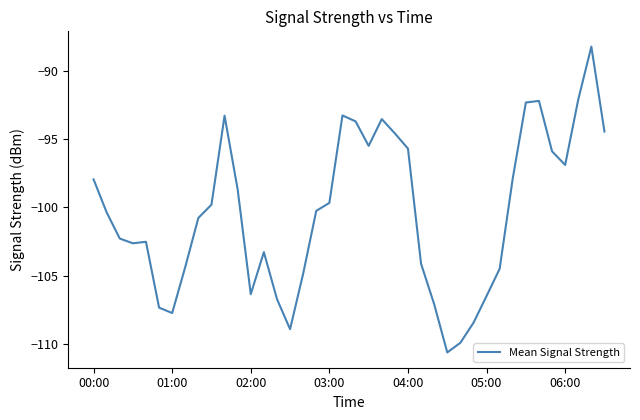

What is the smallest value displayed?

-110.6